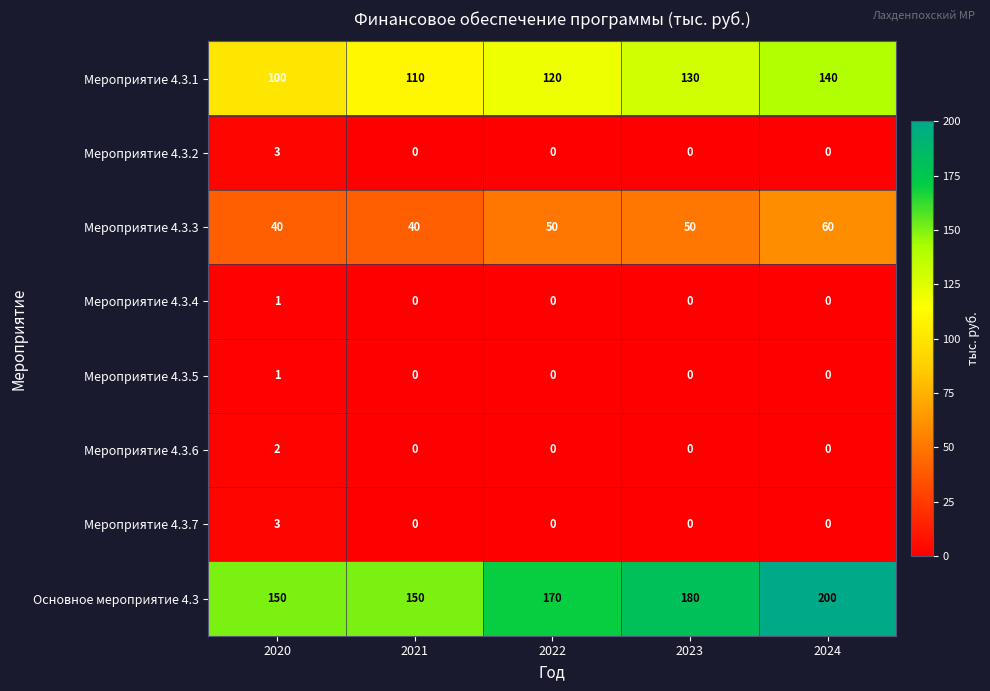

The value of Мероприятие 4.3.2 at 2021 is 2. True or false?

False